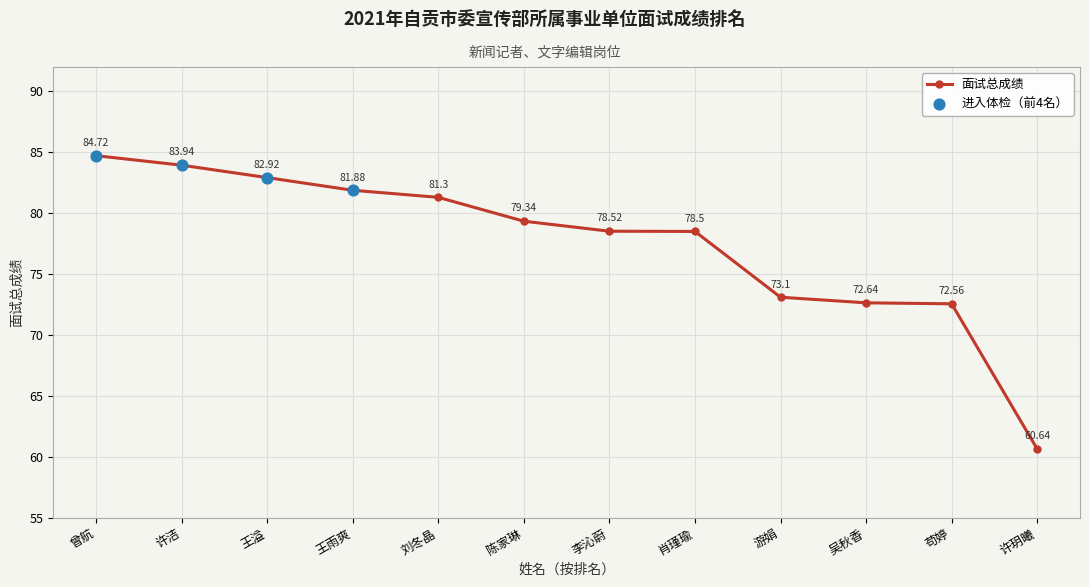

Approximately how many times larger is the value at 王溢 compared to 李沁蔚?

1.1